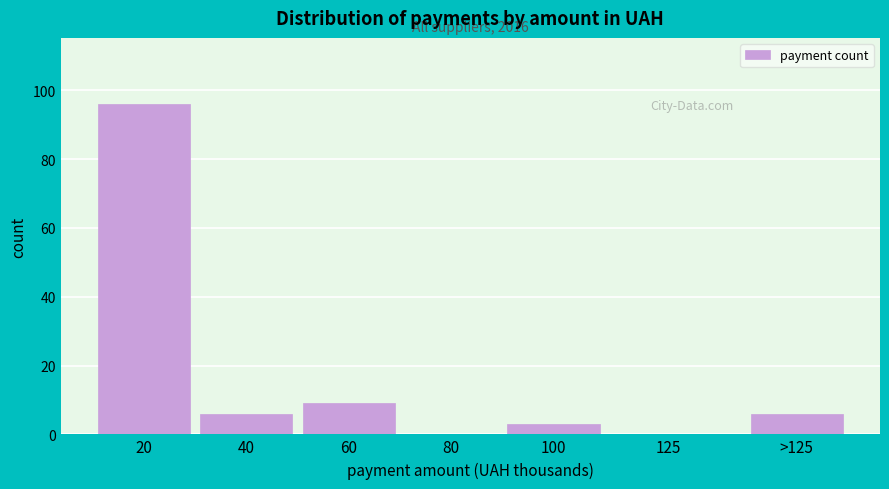

Reading right to left, extract all data points from this chart.

>125=6	125=0	100=3	80=0	60=9	40=6	20=96